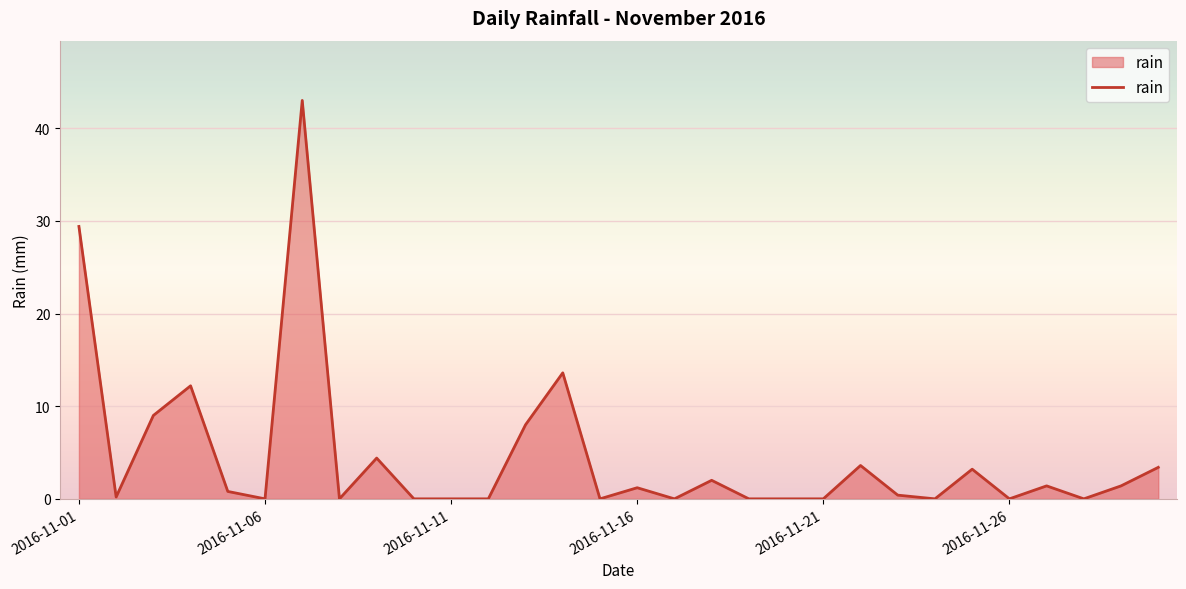

Reading right to left, list all the values displayed in this chart.

3.4	1.4	0.0	1.4	0.0	3.2	0.0	0.4	3.6	0.0	0.0	0.0	2.0	0.0	1.2	0.0	13.6	8.0	0.0	0.0	0.0	4.4	0.0	43.0	0.0	0.8	12.2	9.0	0.2	29.4